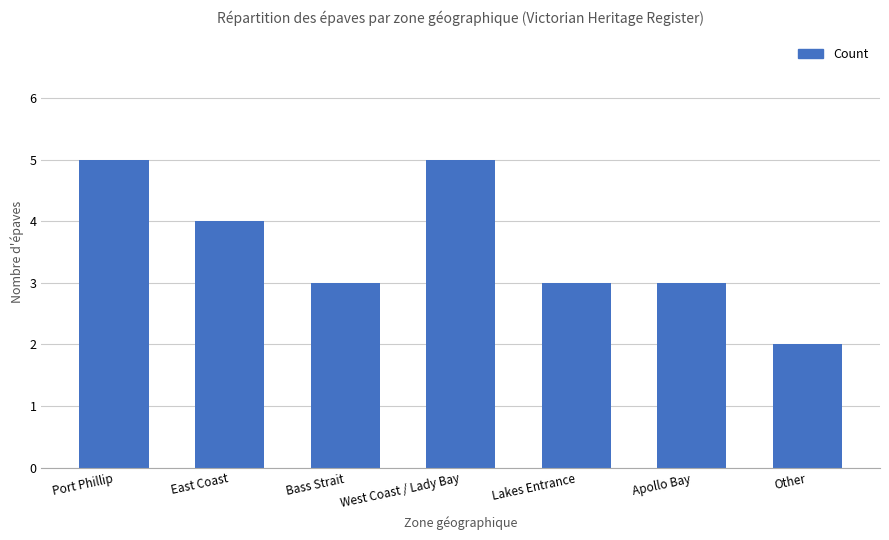

What is the difference between the values at West Coast / Lady Bay and East Coast?

1